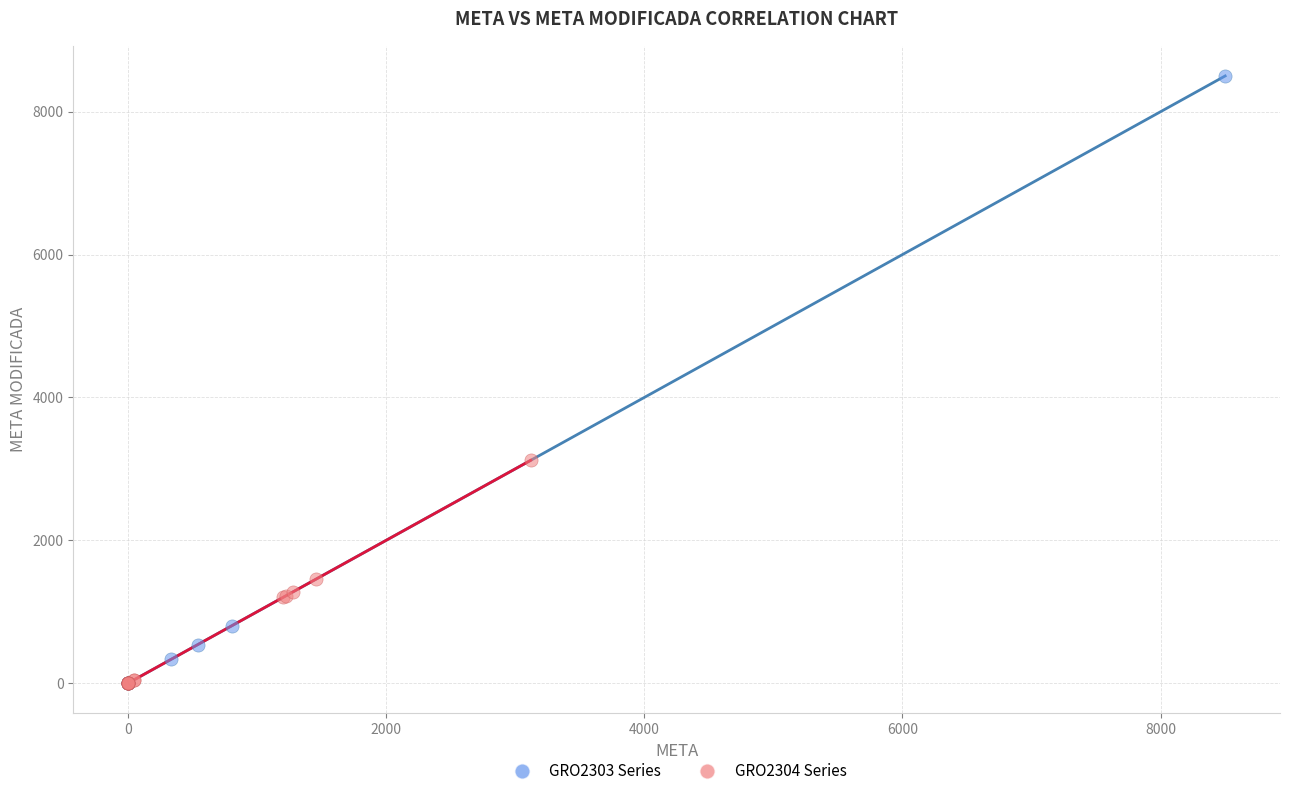

Which series contains the highest Y value?

GRO2303 Series